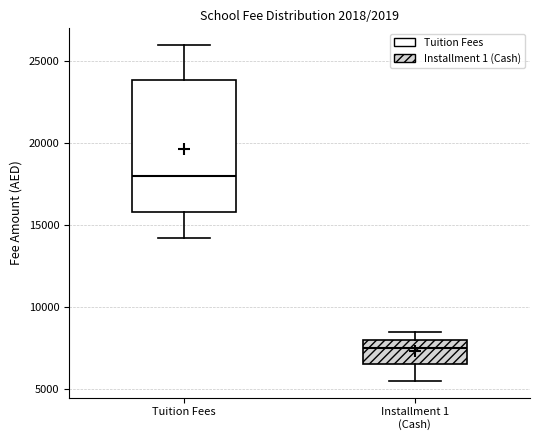

Which box is the tallest, from its lower edge to its upper edge?

Tuition Fees